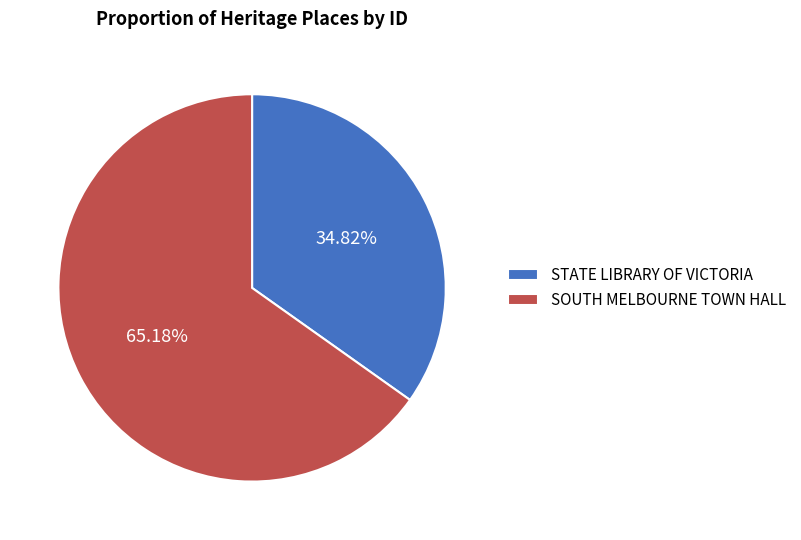

Is there any slice that represents more than half of the pie?

Yes